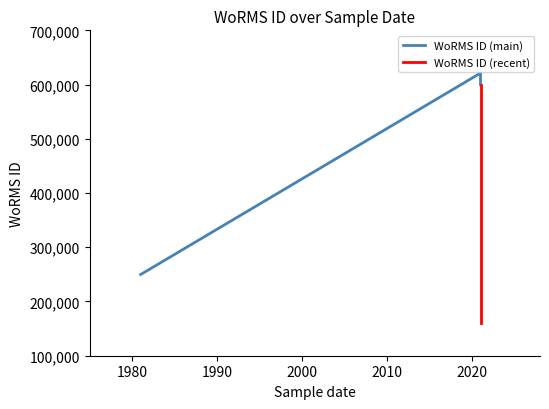

Count the number of values greater than 599705.

5